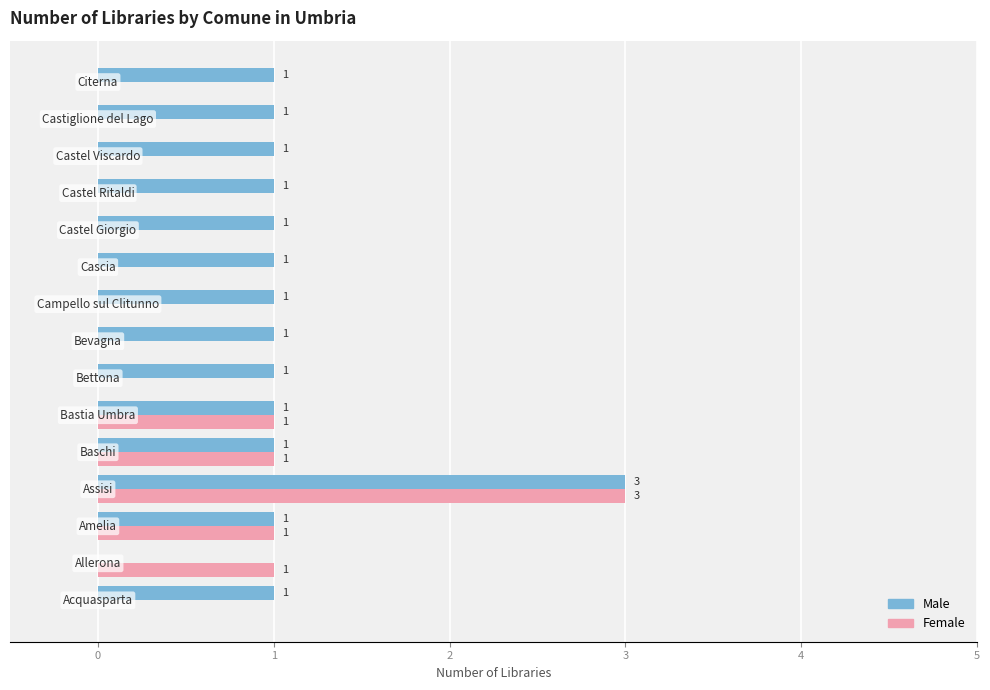

How many distinct data groups are displayed?

2